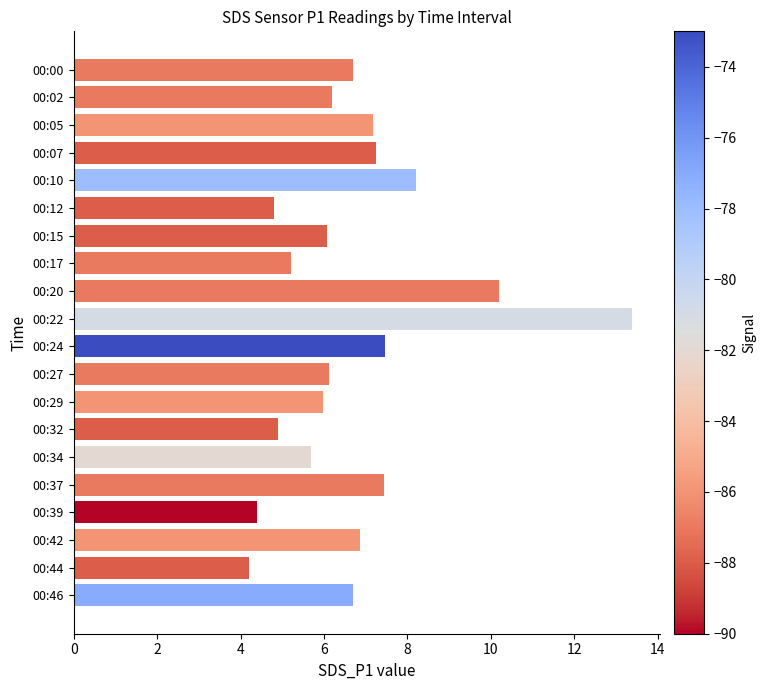

At which category does the chart reach its peak across all series?

00:22